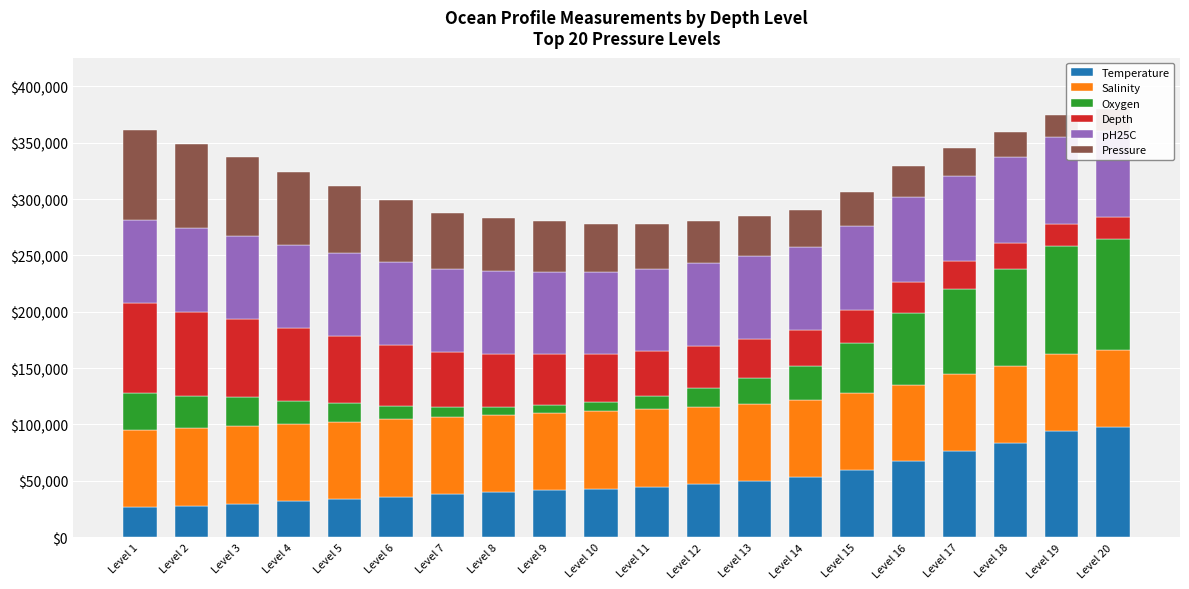

What are all the series names shown in the legend?

Temperature, Salinity, Oxygen, Depth, pH25C, Pressure